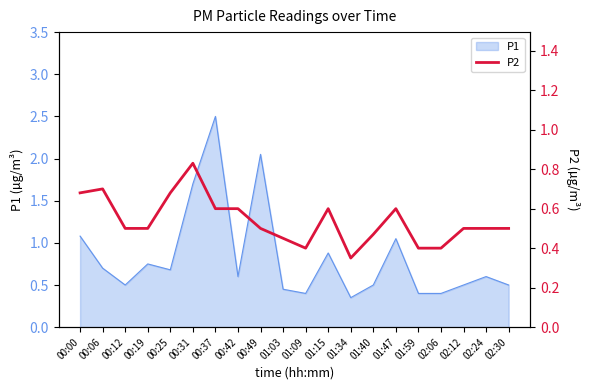

Which category has the lowest value across all series?

01:34